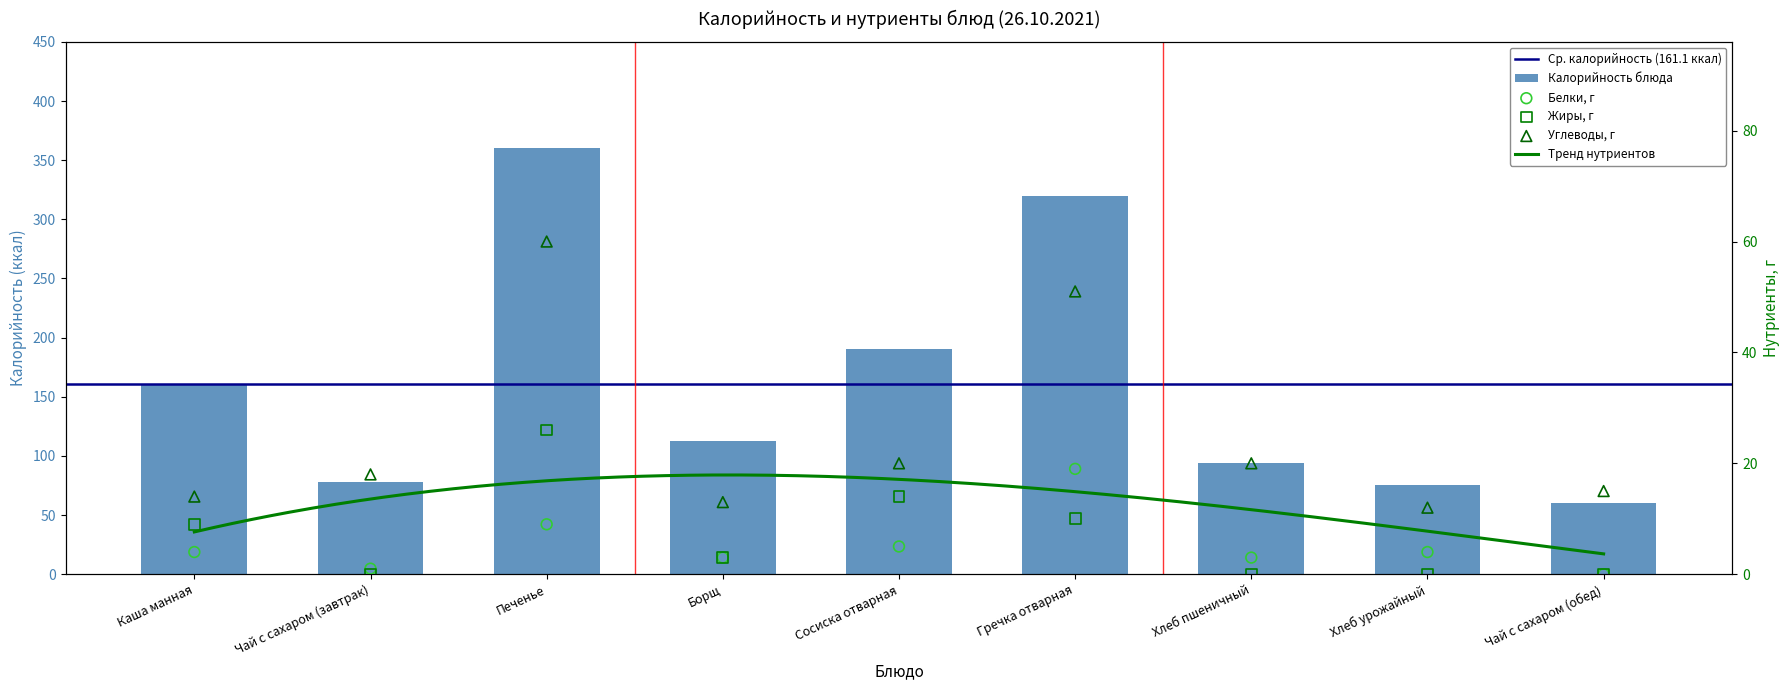

At how many categories does at least one series exceed 296?

2